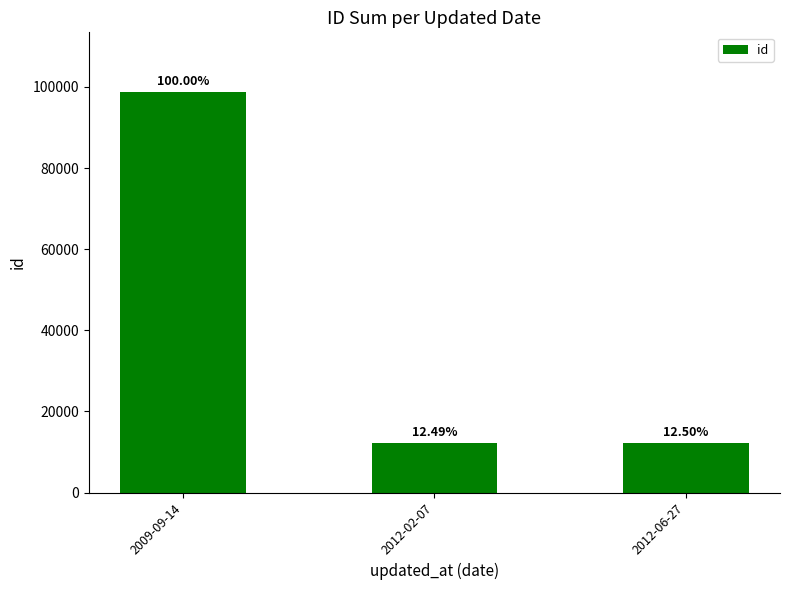

Does the chart contain any negative values?

No